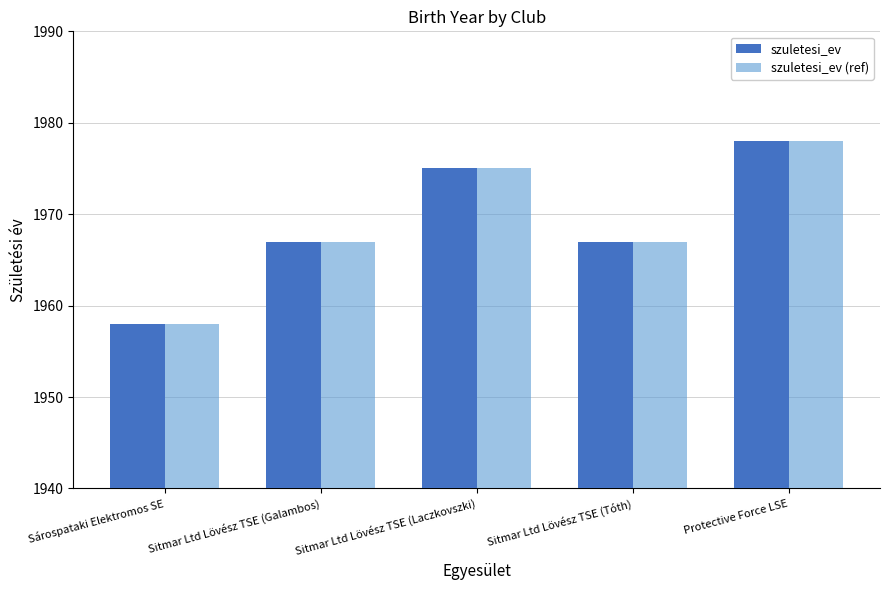

Read the szuletesi_ev value at Sitmar Ltd Lövész TSE (Galambos).

1967